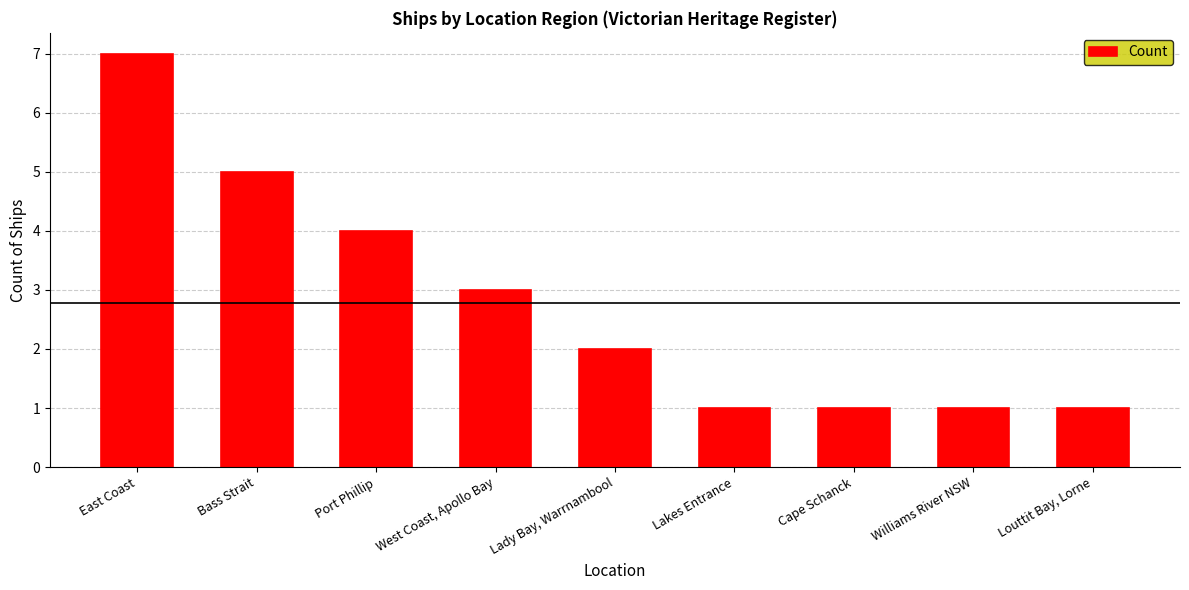

Does the chart contain any negative values?

No